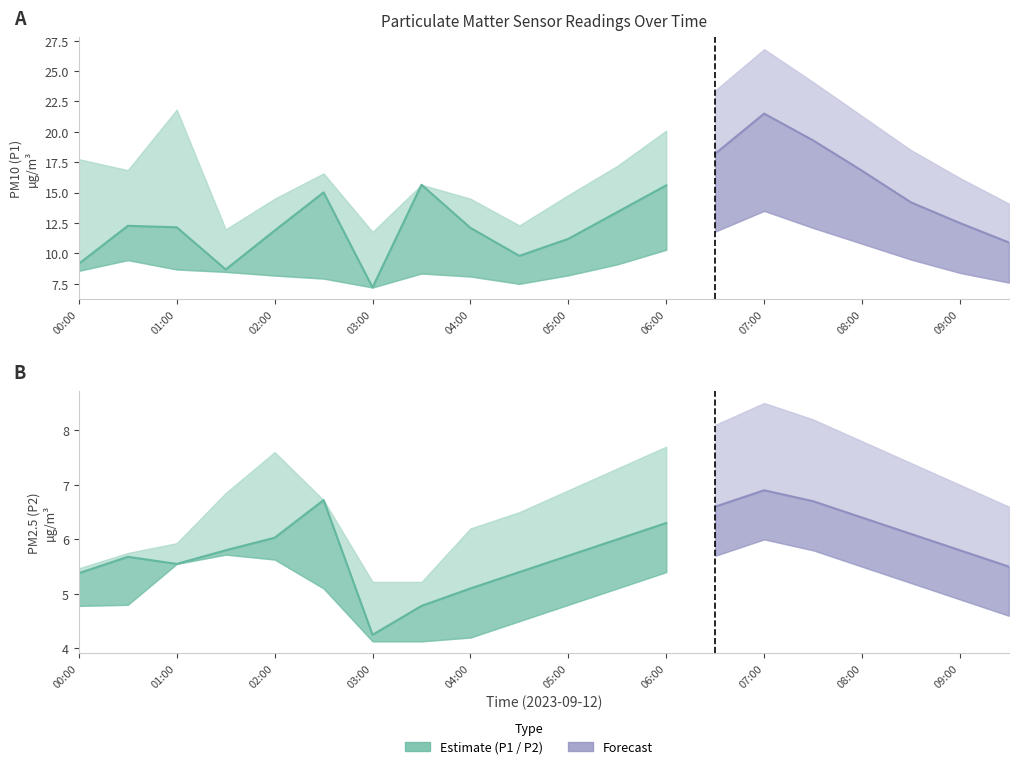

Where is the first local minimum for P1?

01:30